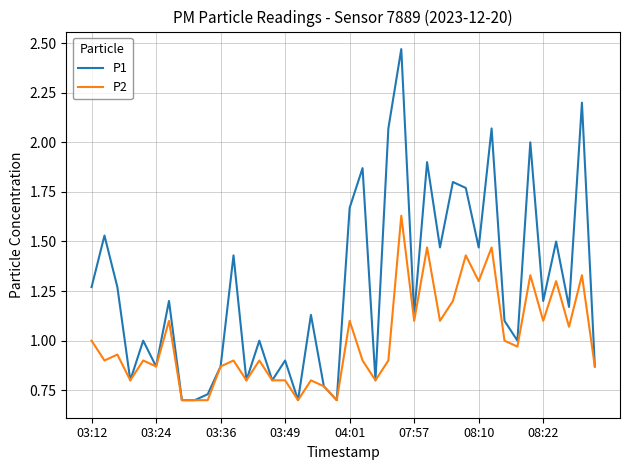

Rank the series by their maximum value, from highest to lowest.

P1, P2